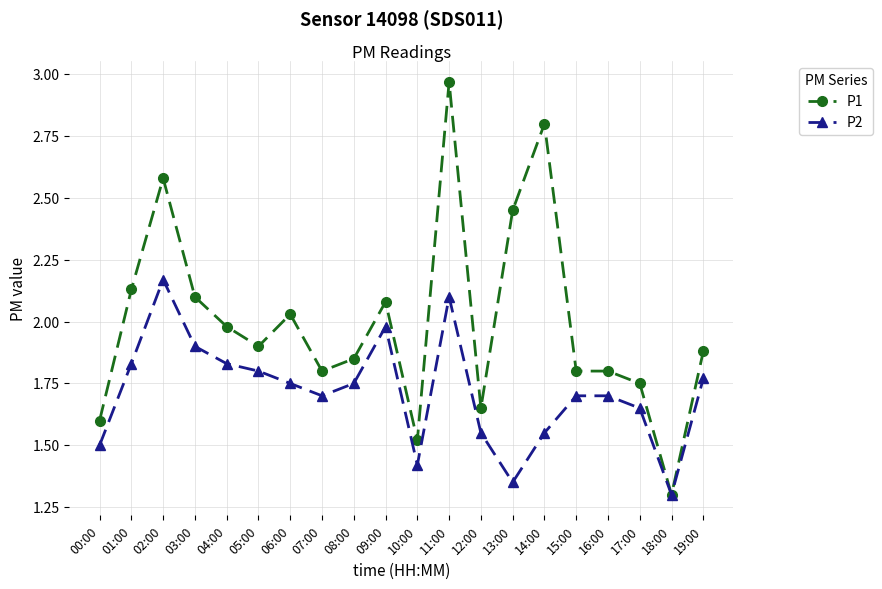

What is the average value of the P2 series?

1.7